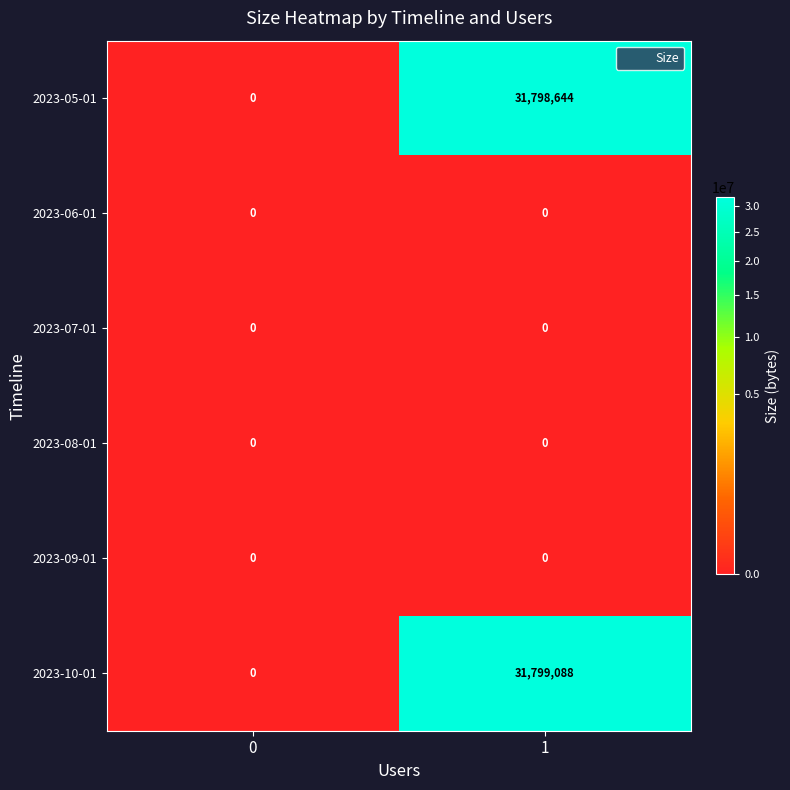

The value of 2023-10-01 at 1 is 16933008. True or false?

False